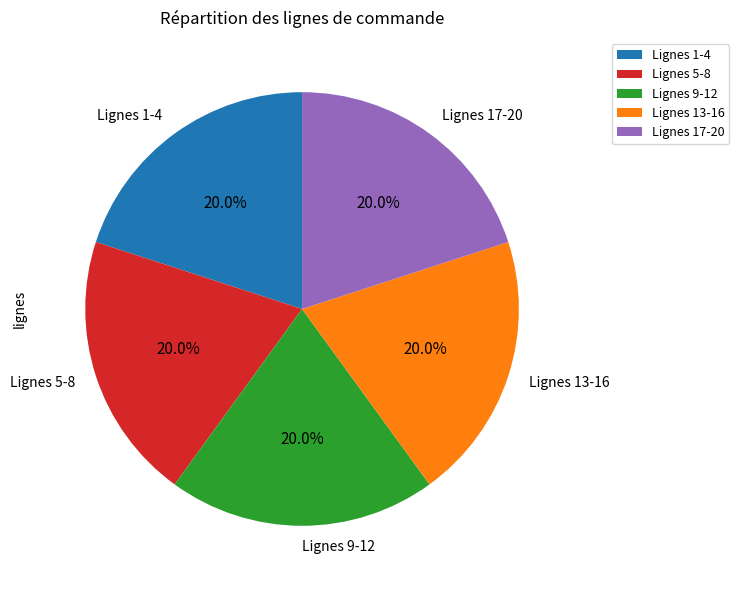

Does any single category account for the majority?

No